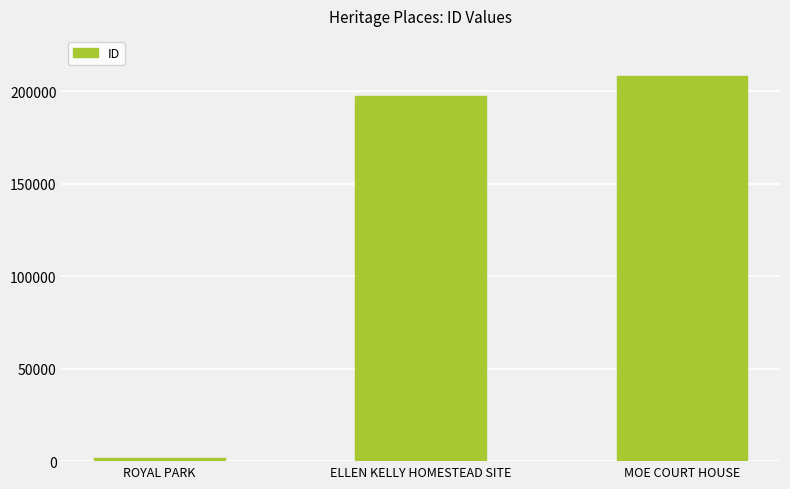

What is the label of the 1st bar from the right?

MOE COURT HOUSE